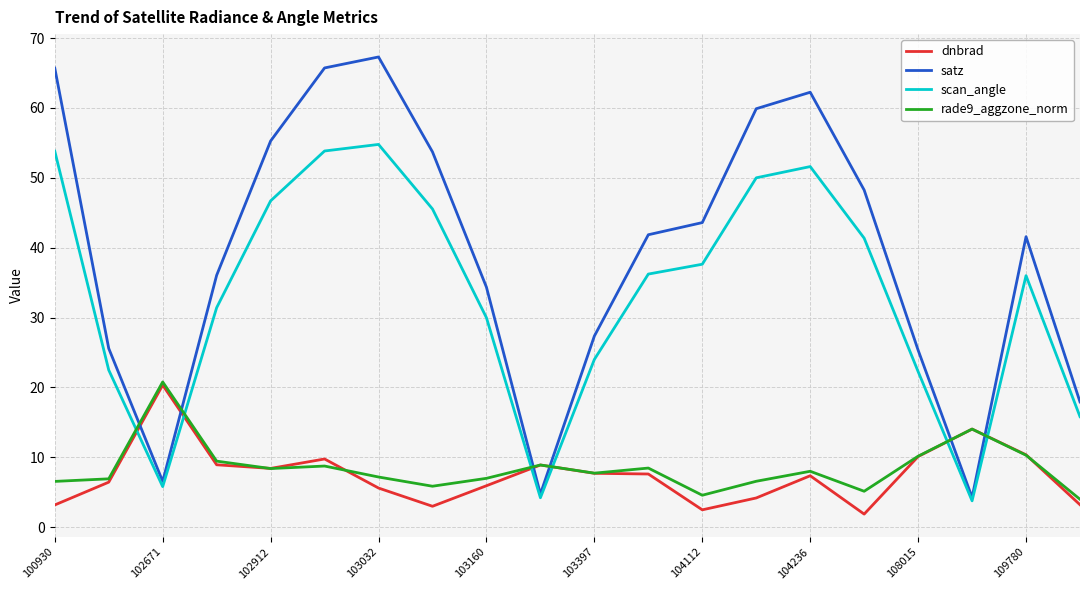

Which series has the largest range (max minus min)?

satz